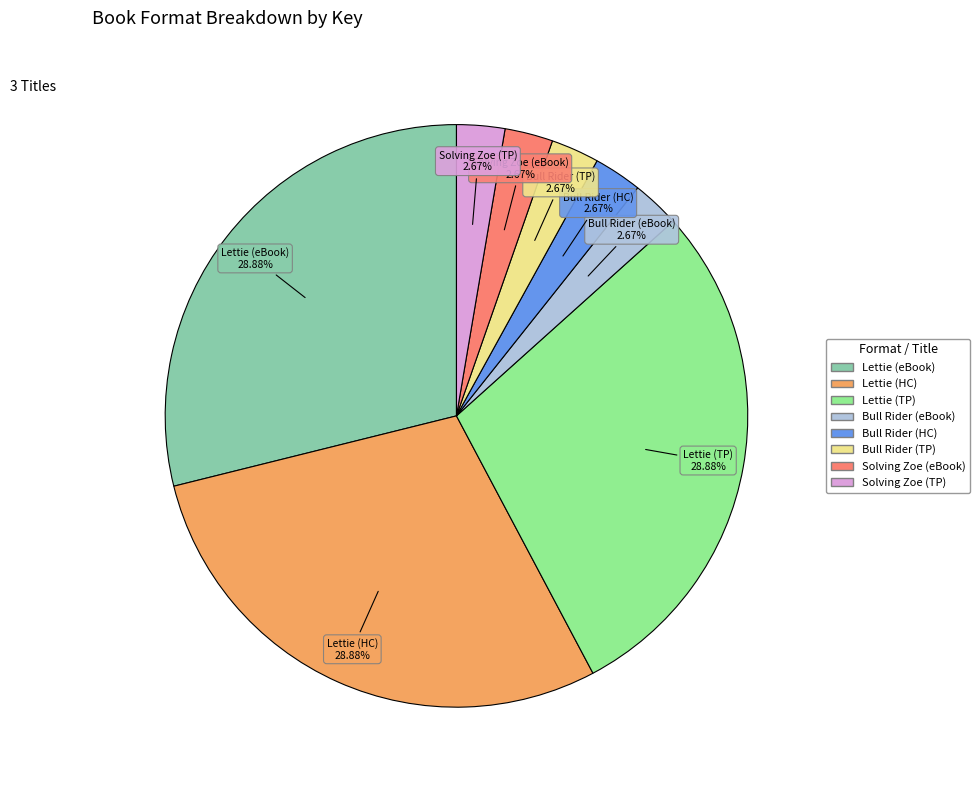

Is there a majority slice in this chart?

No